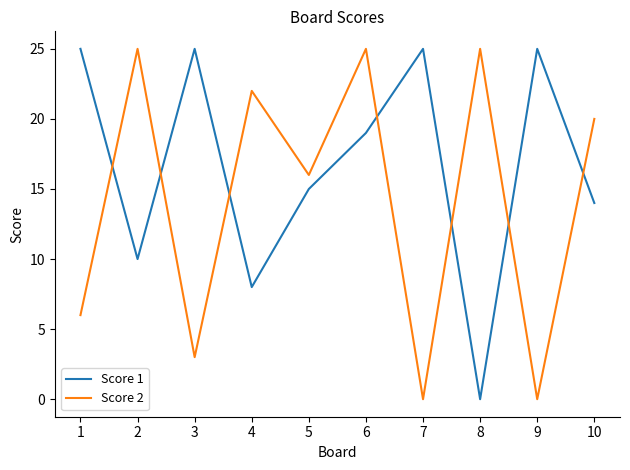

How many interior local peaks does the Score 1 series have?

3